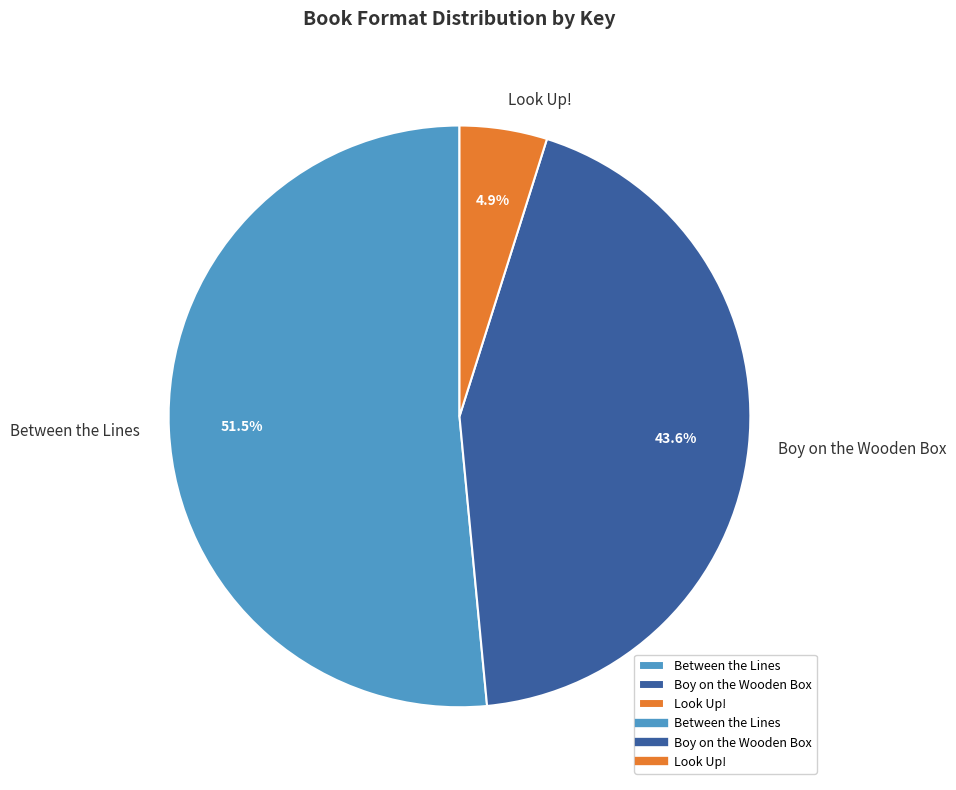

To the nearest percent, what is the difference between the largest and smallest slice percentages?

47%